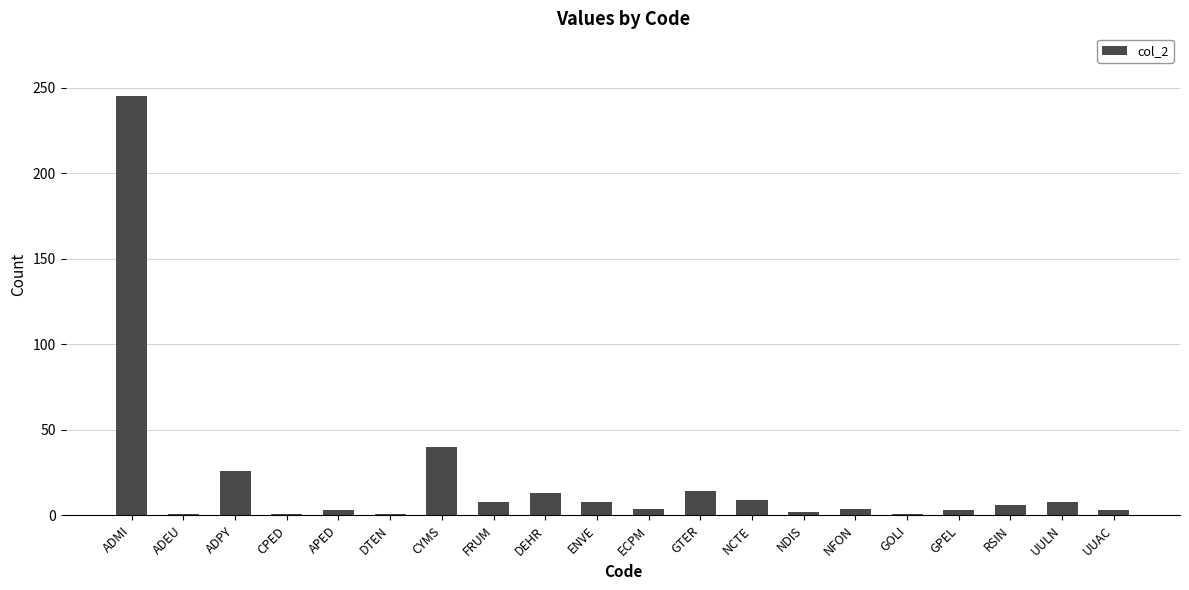

Which has a higher value, UULN or ADPY?

ADPY